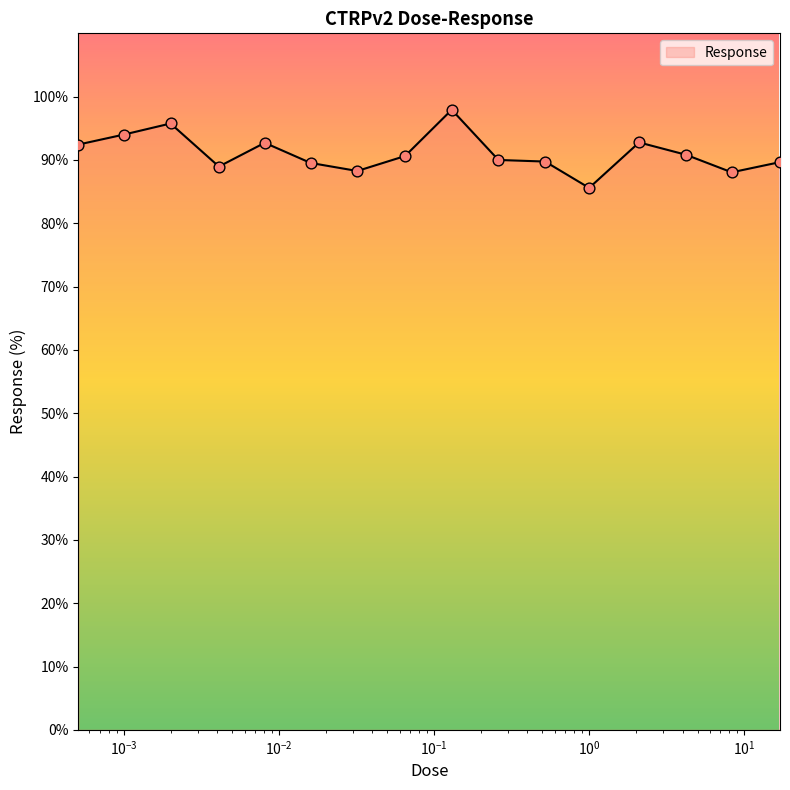

What is the smallest value displayed?

85.6